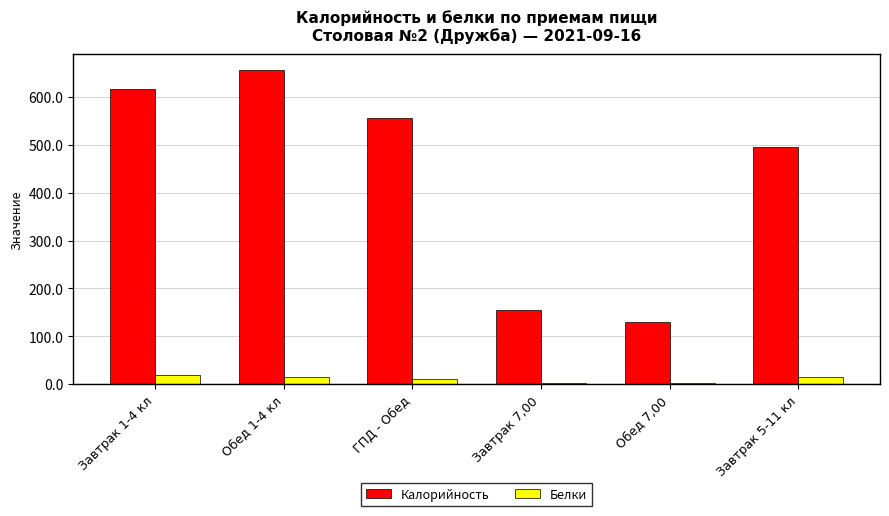

What value does the Белки series have at ГПД - Обед?

11.9